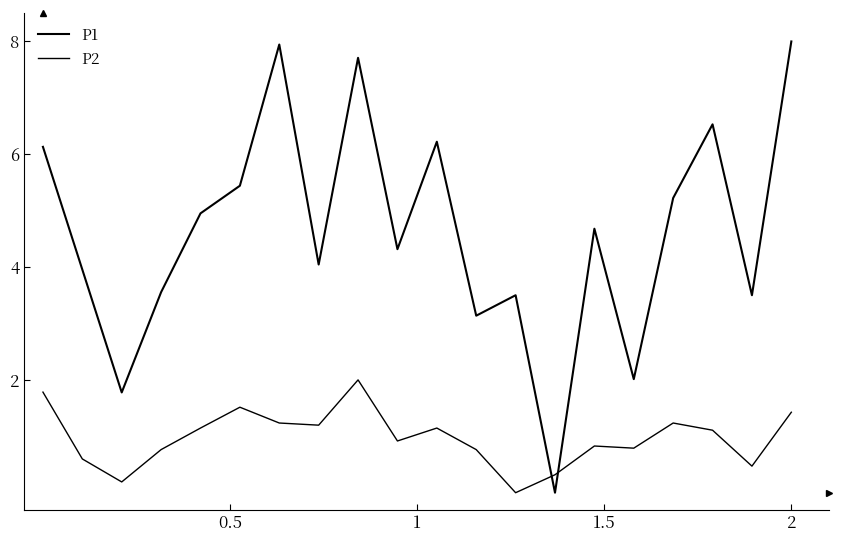

How many interior local peaks does the P1 series have?

6